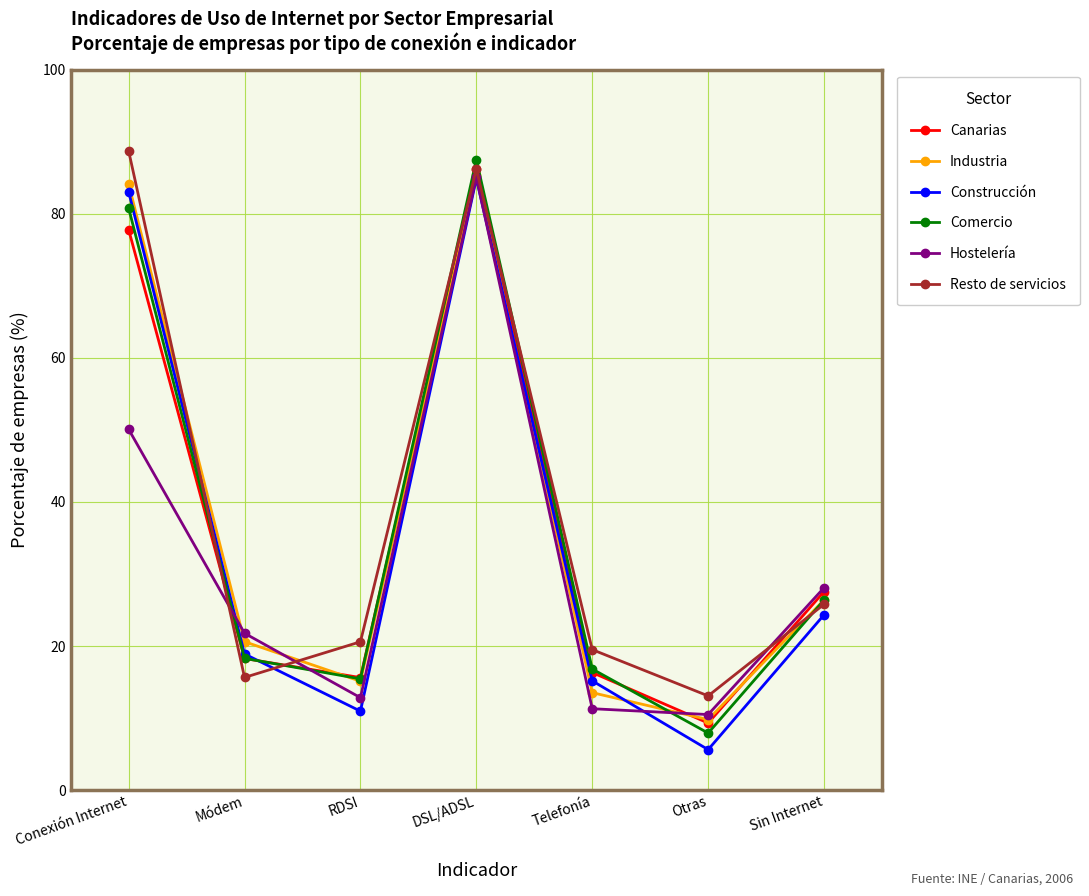

Is it true that Resto de servicios equals 19.5 at Telefonía?

True